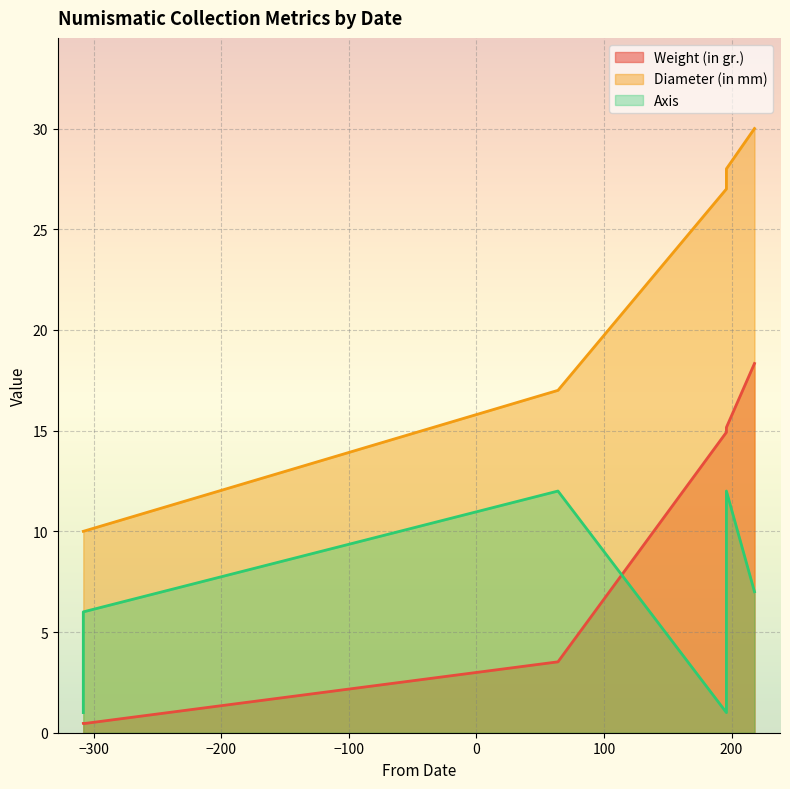

Which series has the largest range (max minus min)?

Diameter (in mm)